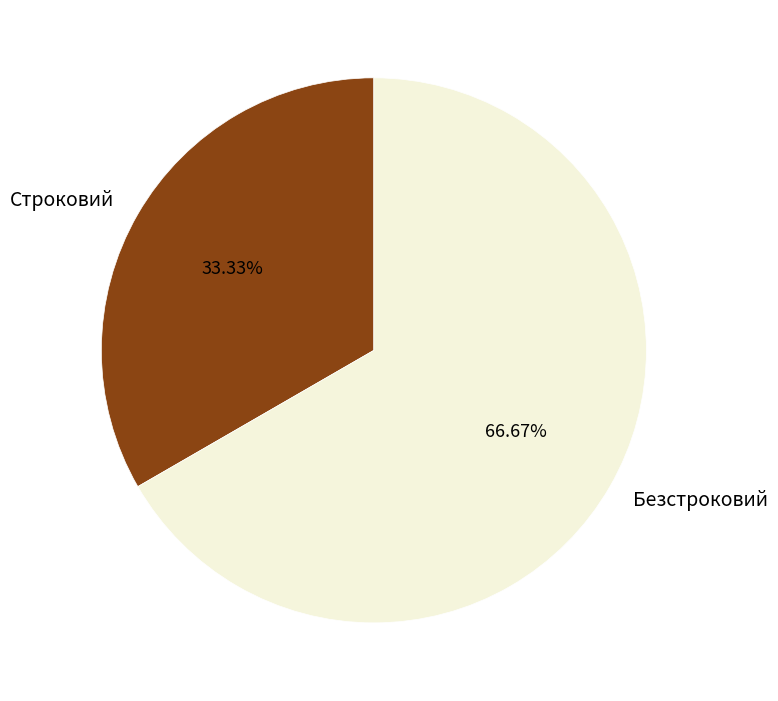

The Строковий slice represents 33% of the pie. True or false?

True